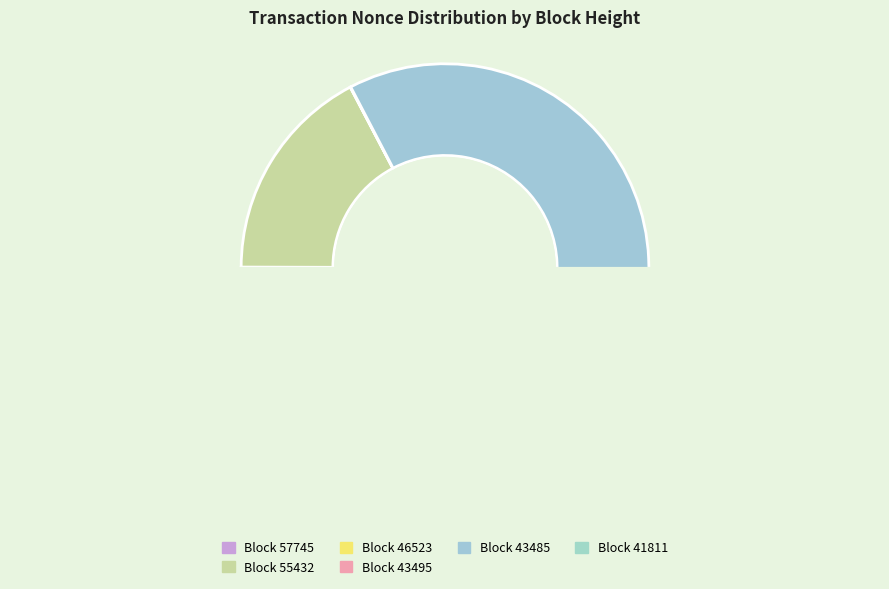

Which category has the biggest portion of the pie?

43485